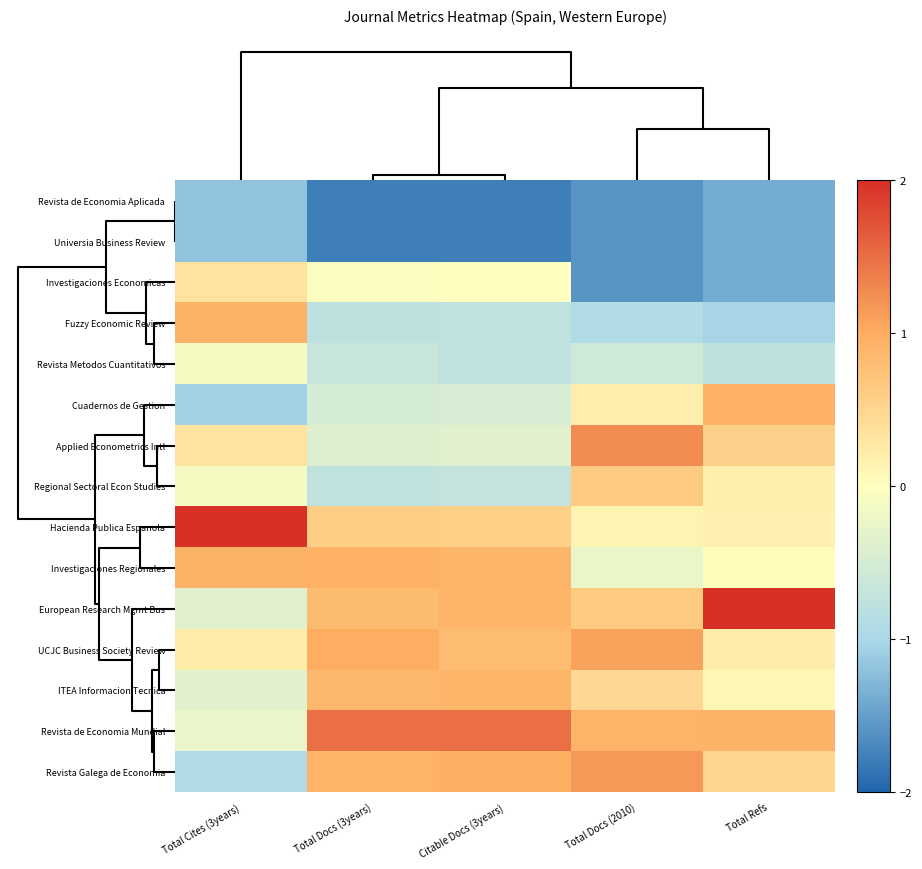

What is the minimum value shown in the chart?

-1.8